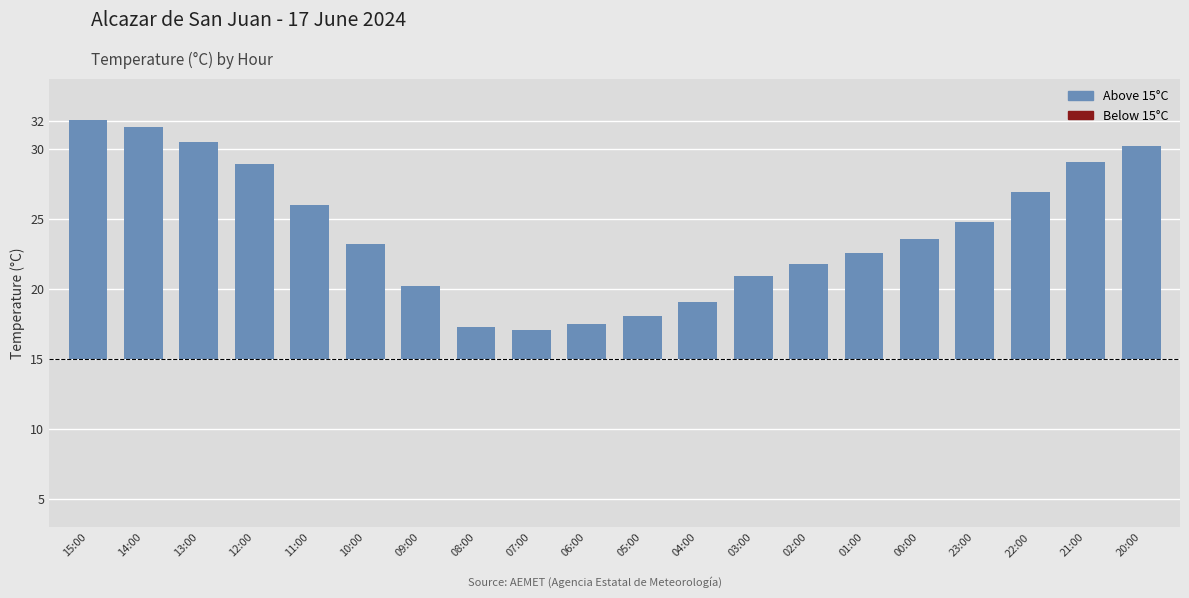

Are the bars horizontal?

No